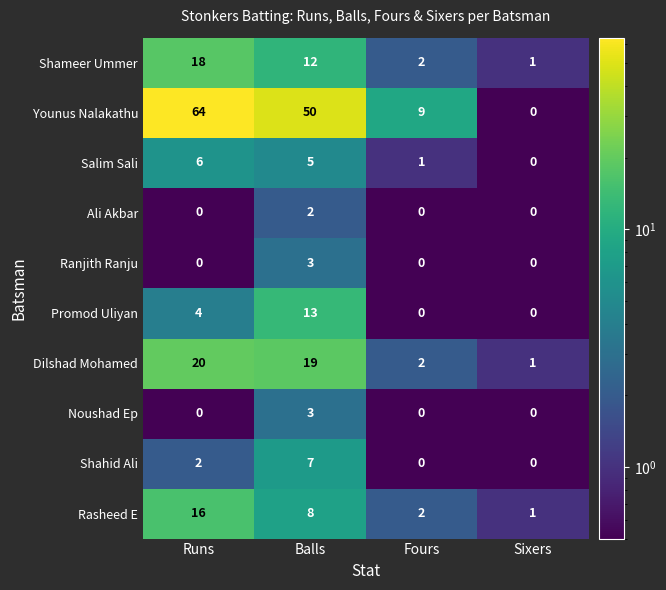

What is the highest value of the Promod Uliyan series?

13